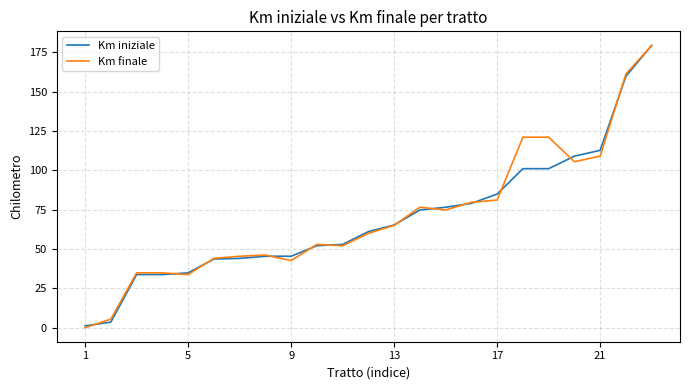

What is the greatest value displayed?

179.3